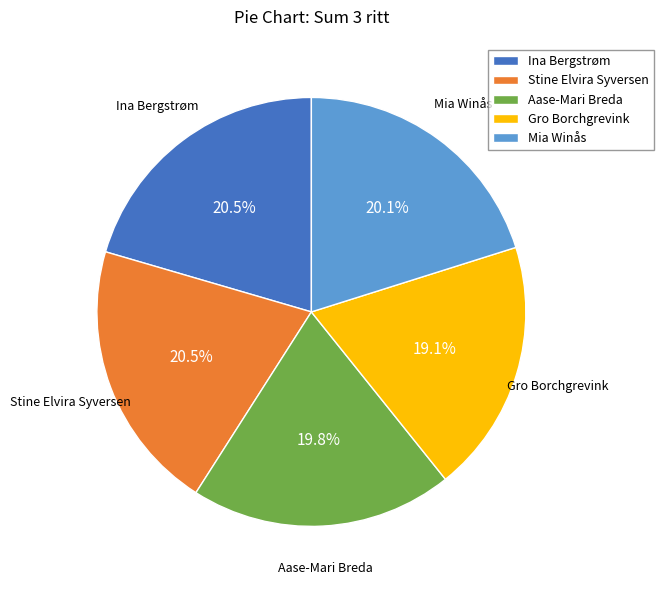

How many slices are in this pie chart?

5